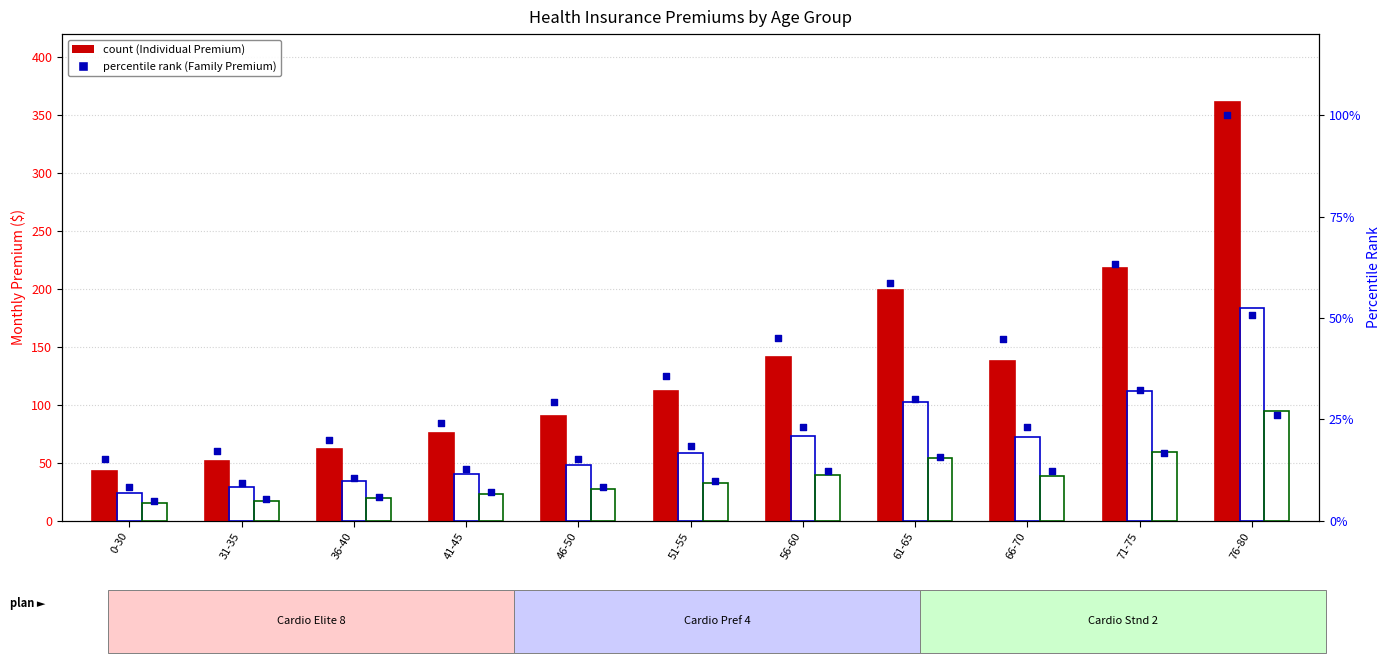

At which category is the sum across all series the highest?

76-80